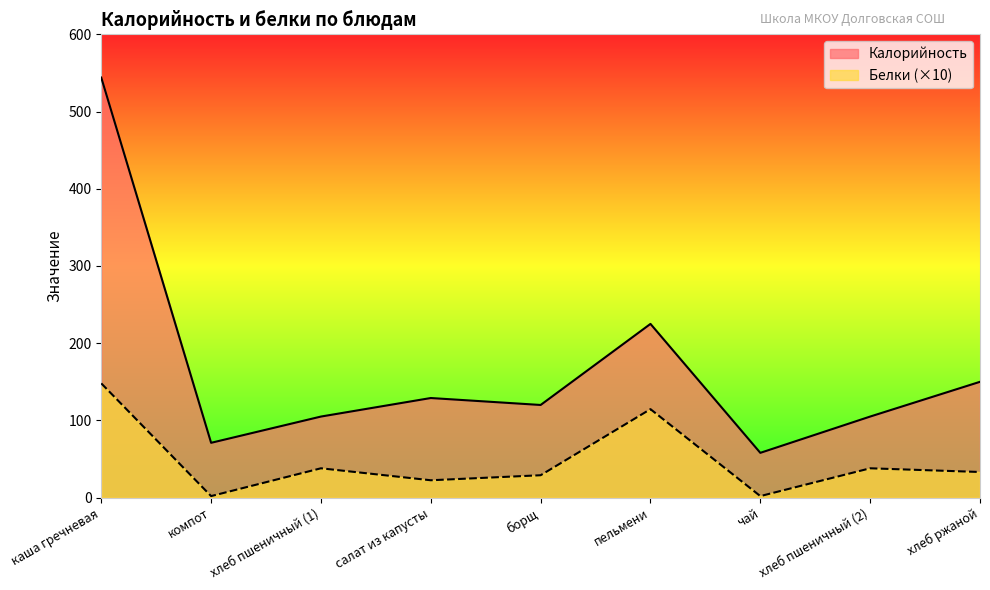

Is it true that Калорийность equals 225.0 at пельмени?

True